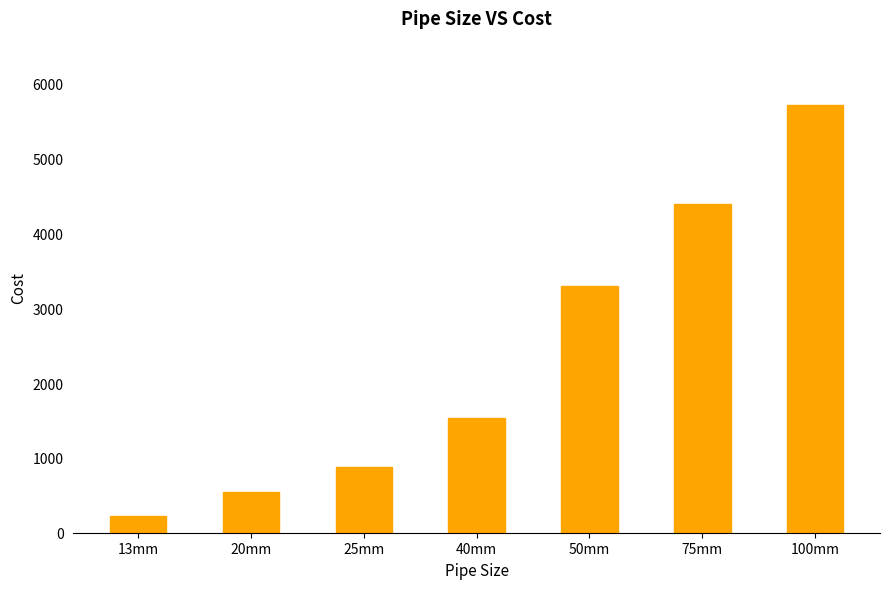

At which label is the value closest to 2970?

50mm